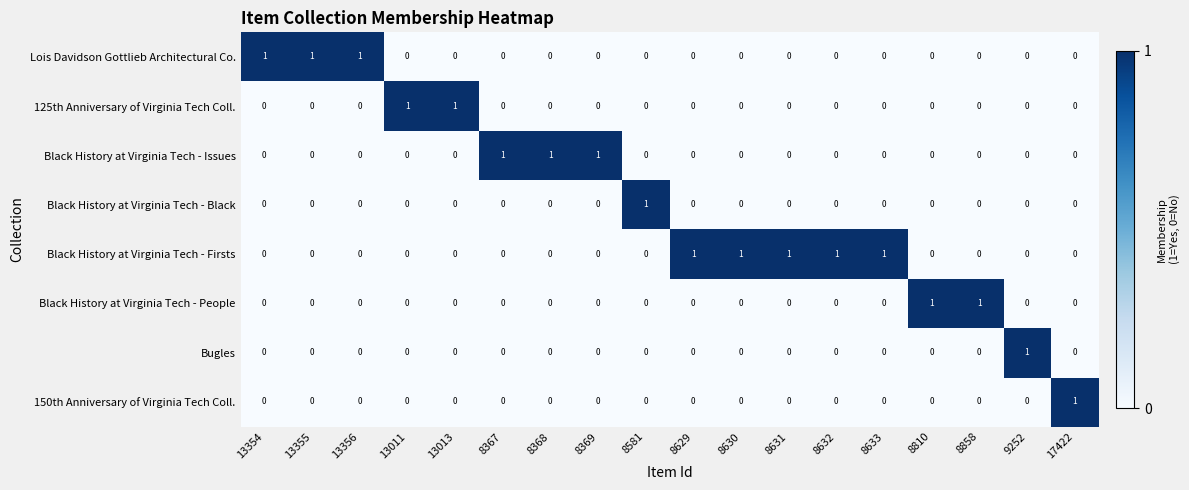

Which series has the largest total across all categories?

Black History at Virginia Tech - Firsts